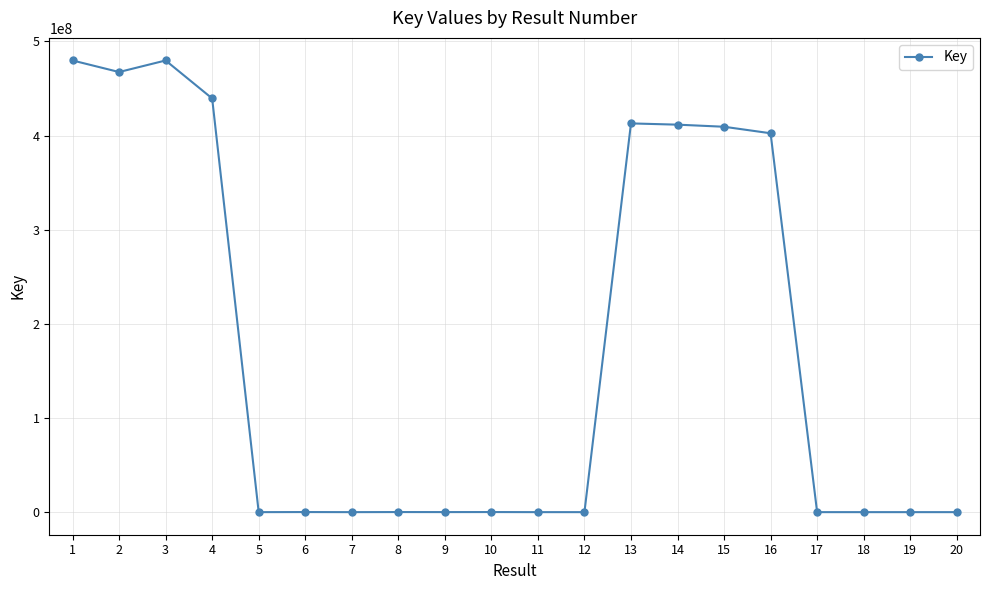

How many data points are less than 89846?

10